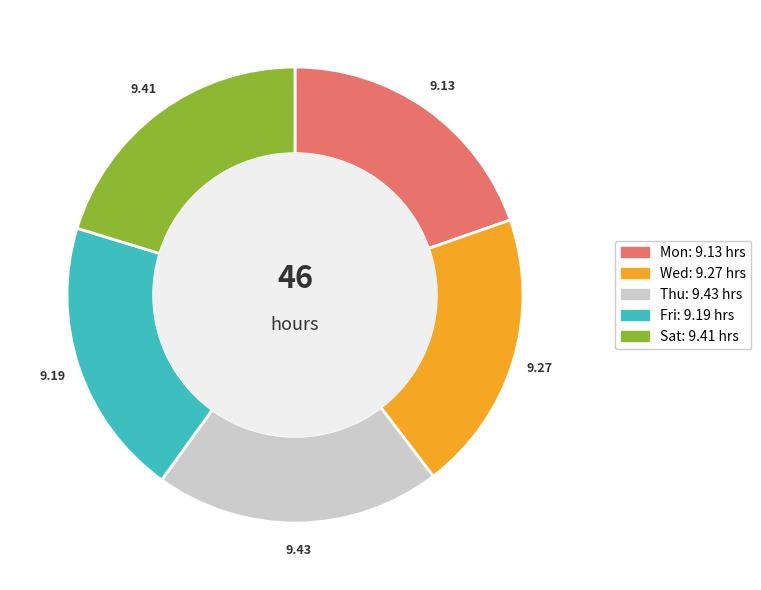

Is there any slice that represents more than half of the pie?

No